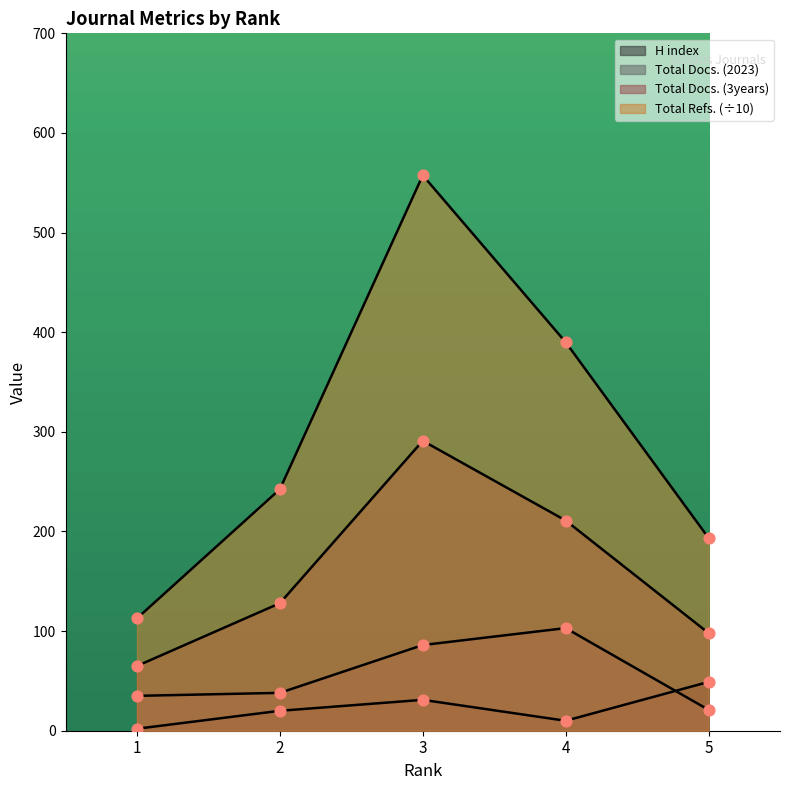

At which category is the sum across all series the highest?

3